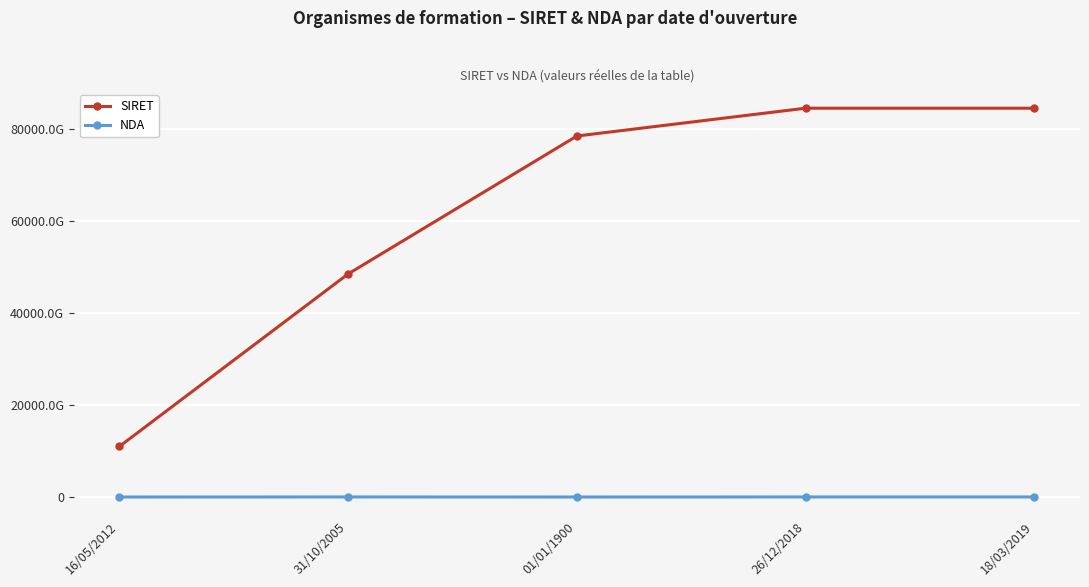

What is the maximum value shown in the chart?

84518868900028